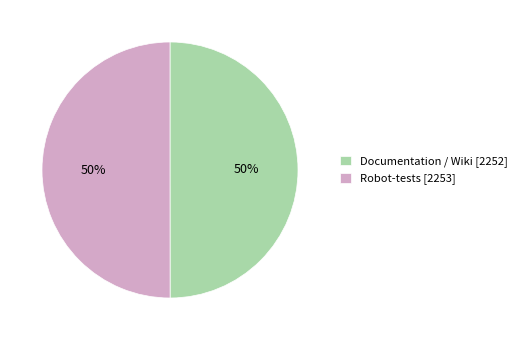

True or false: Robot-tests accounts for 45% of the total.

False